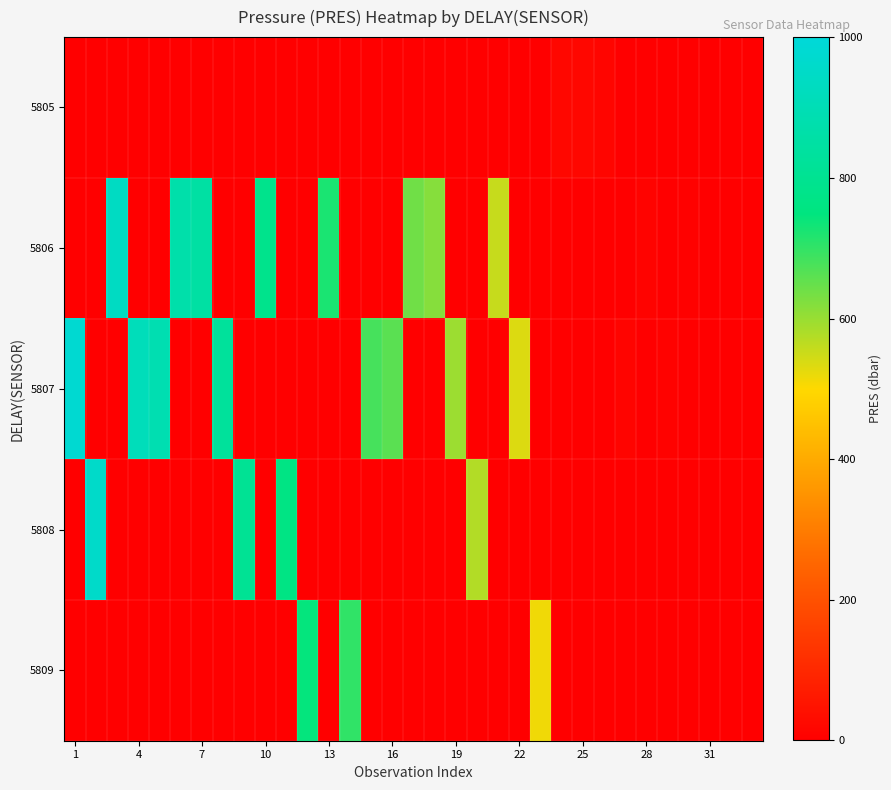

Which series has the widest spread of values?

5807